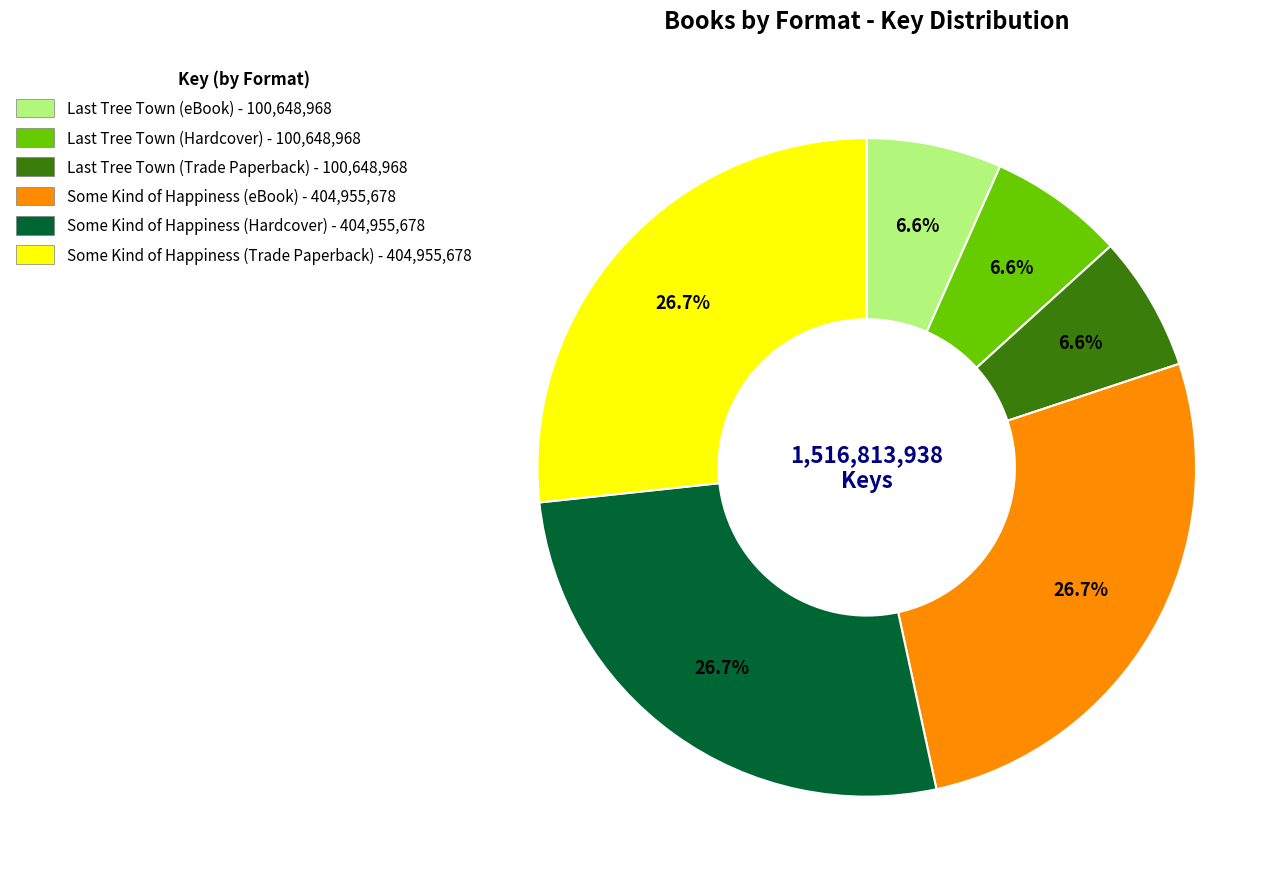

How many segments does this pie chart have?

6